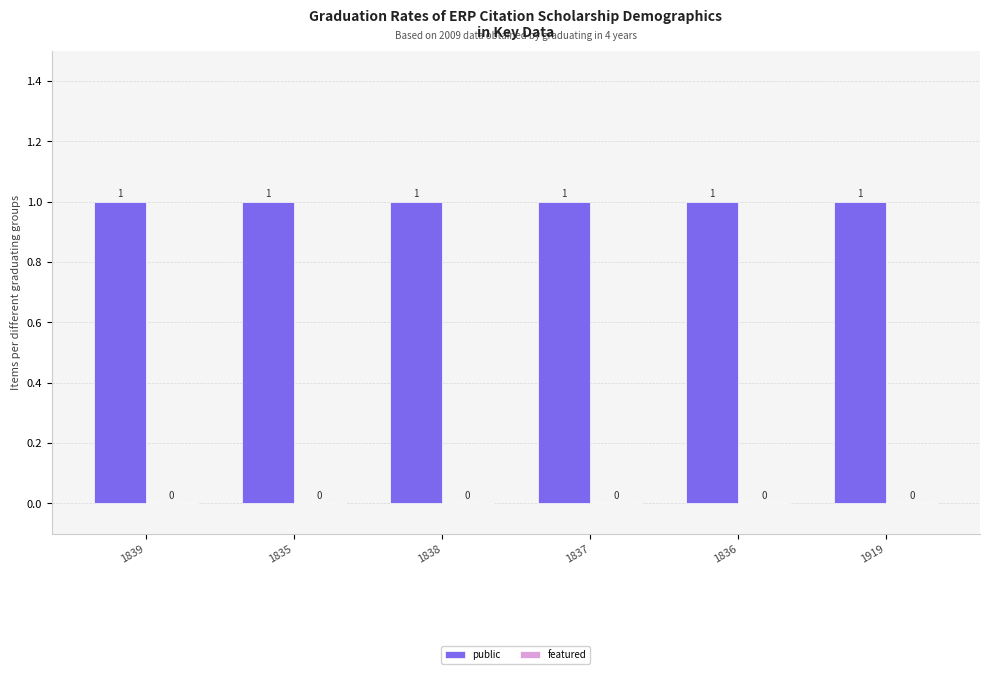

Reading left to right, list all the values displayed in this chart.

public: 1839=1	1835=1	1838=1	1837=1	1836=1	1919=1
featured: 1839=0	1835=0	1838=0	1837=0	1836=0	1919=0